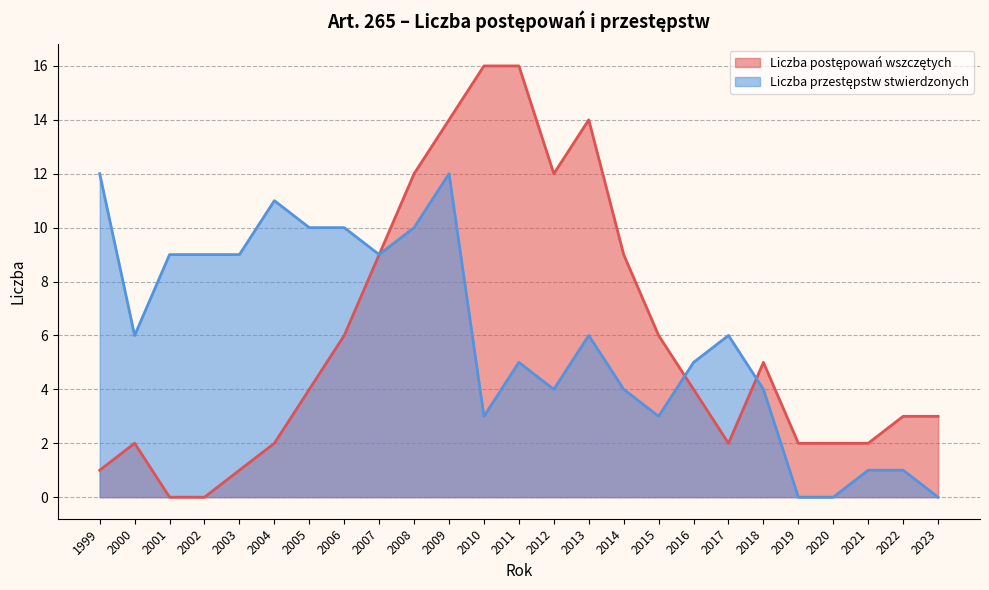

Where is the first local maximum for Liczba postępowań wszczętych?

2000